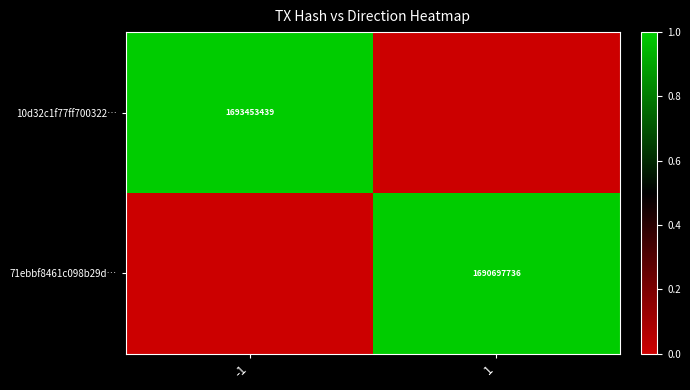

True or false: 71ebbf8461c098b29d… has a value of 1690697736 at 1.

True